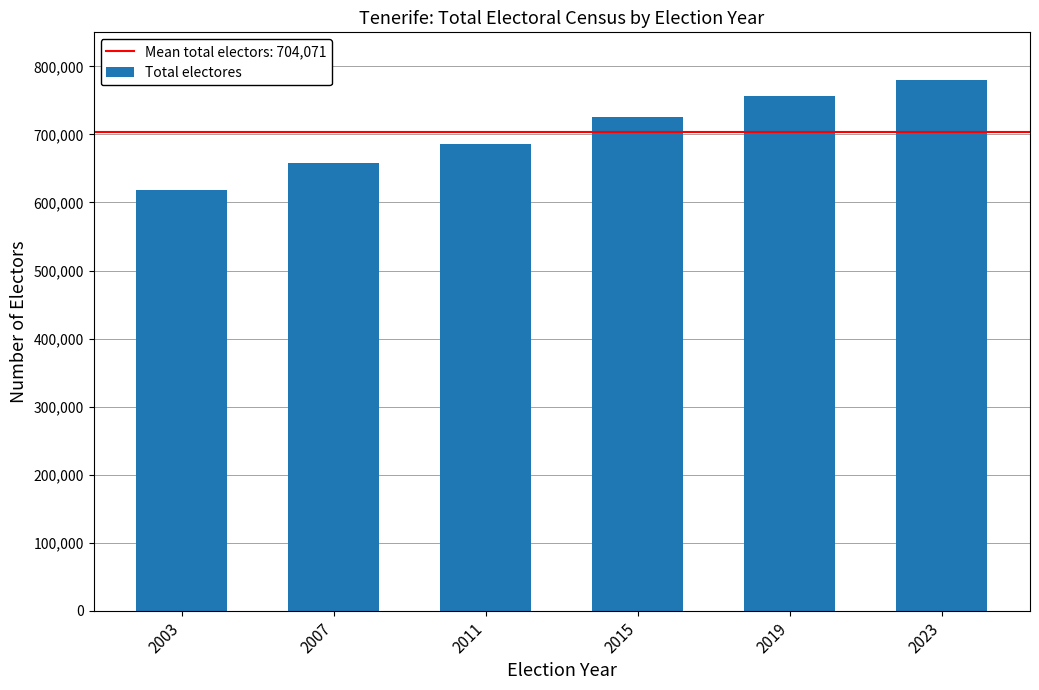

Reading left to right, transcribe all the data shown in this chart.

617668	658078	685427	725958	756703	780591